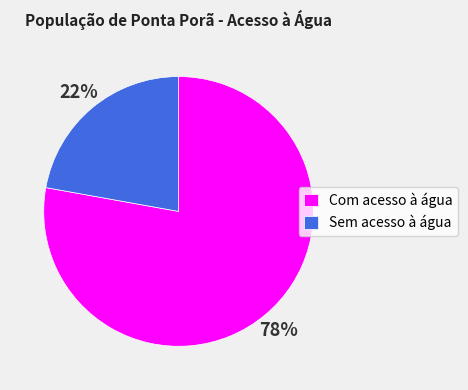

What is the ratio of the value at Sem acesso à água to the value at Com acesso à água?

0.3